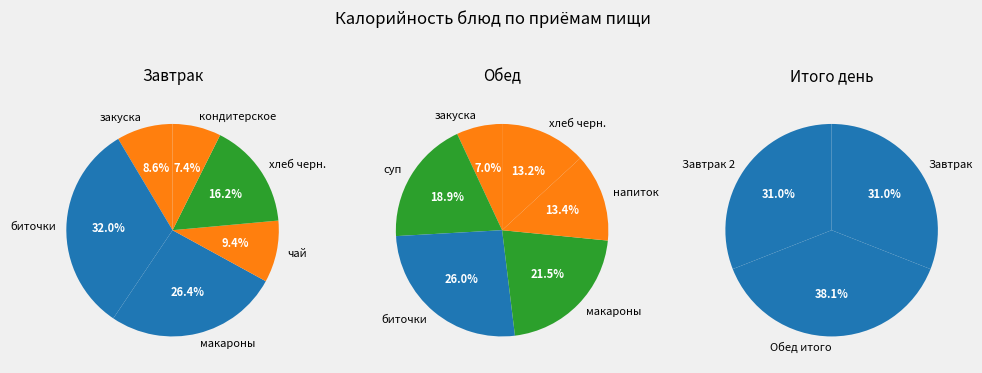

Count the number of slices in the pie.

6